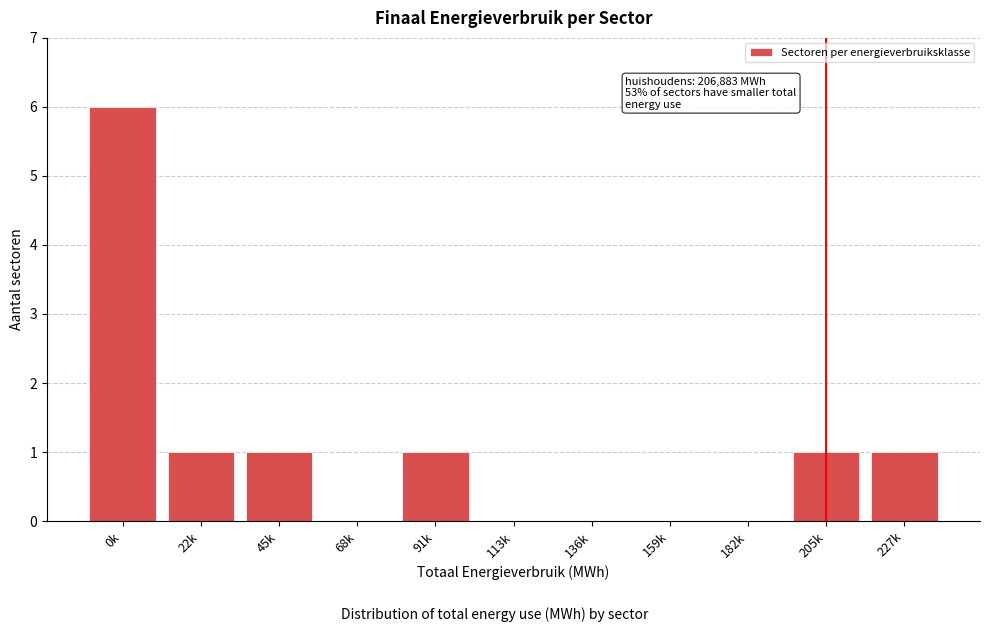

Reading right to left, transcribe all the data shown in this chart.

227k=1	205k=1	182k=0	159k=0	136k=0	113k=0	91k=1	68k=0	45k=1	22k=1	0k=6